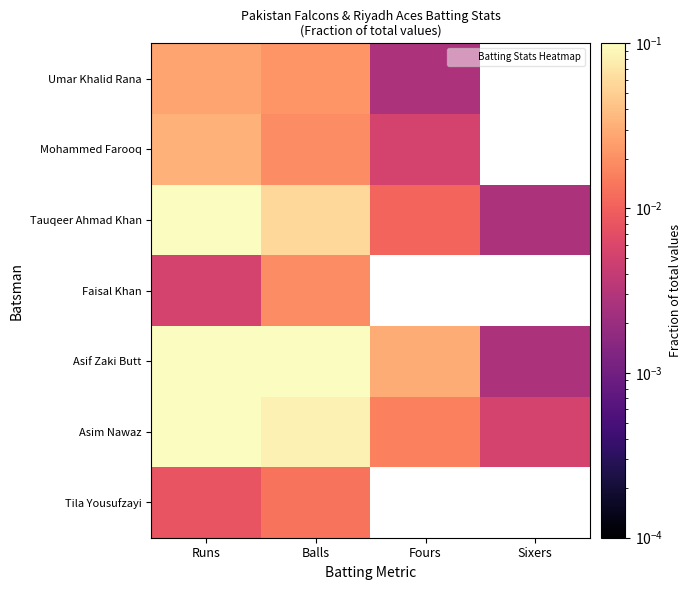

Between Fours and Runs, which is larger?

Runs